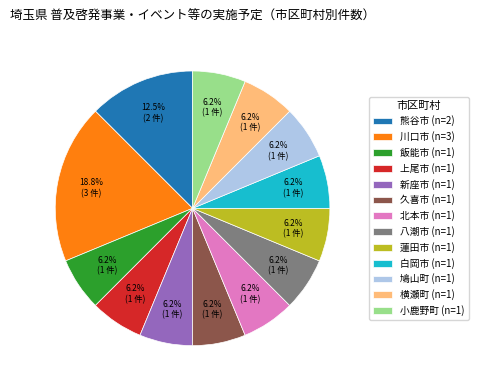

Is it true that 鳩山町 is 6% of the pie?

True